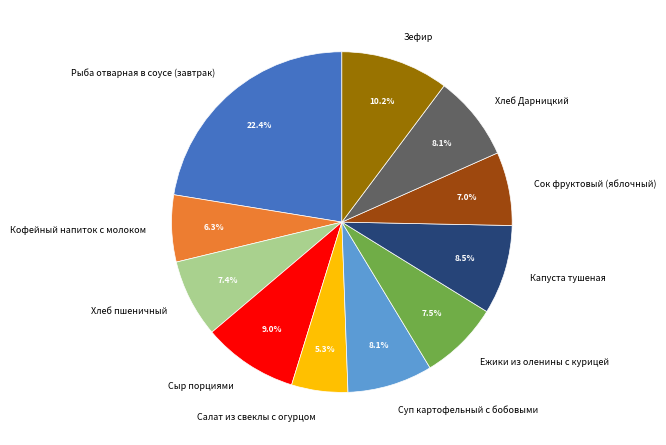

To the nearest percent, what is the average slice percentage?

9%